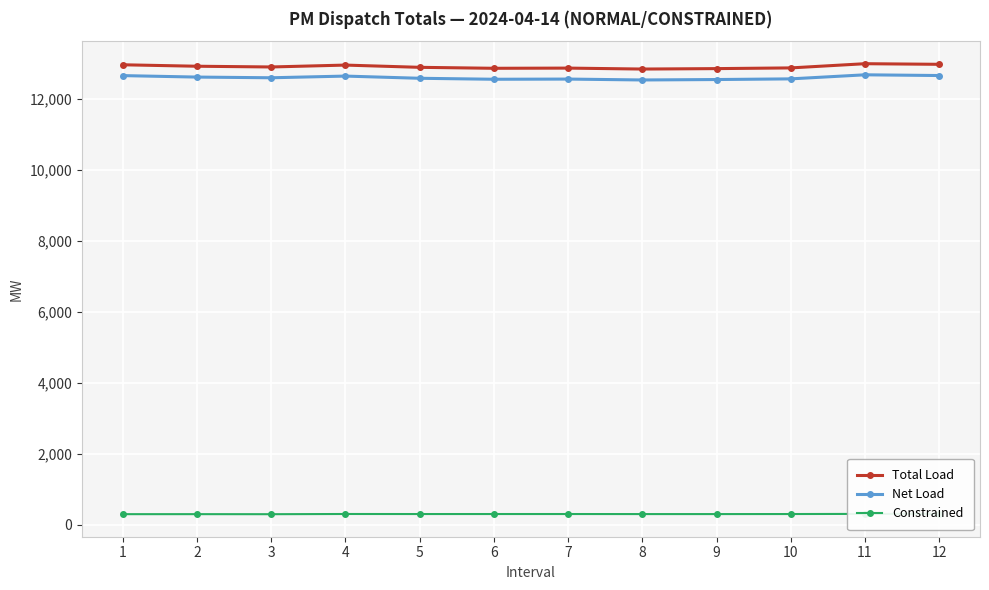

At which label does Total Load first exceed 12907?

1